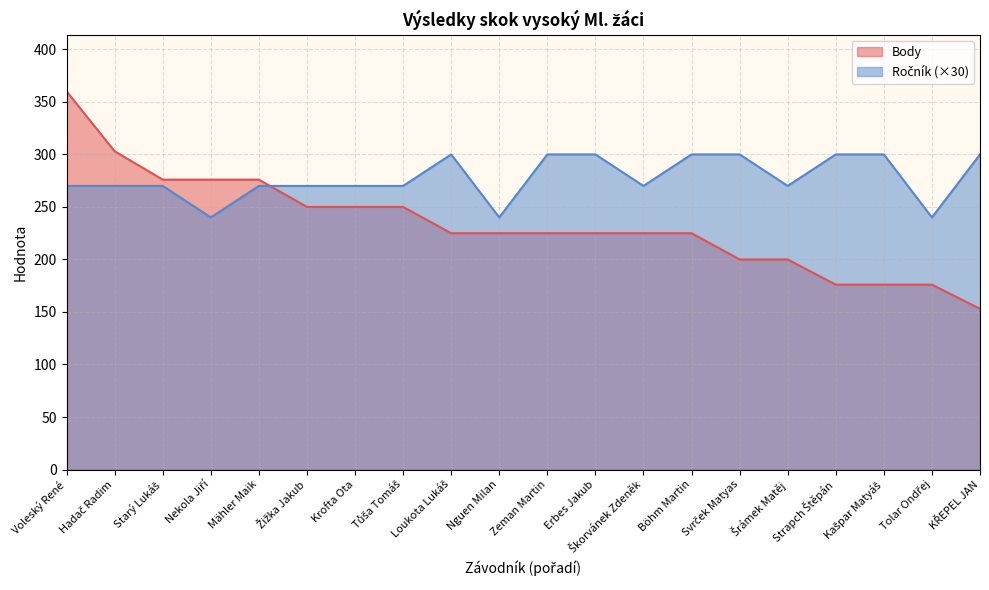

What is the maximum value shown in the chart?

360